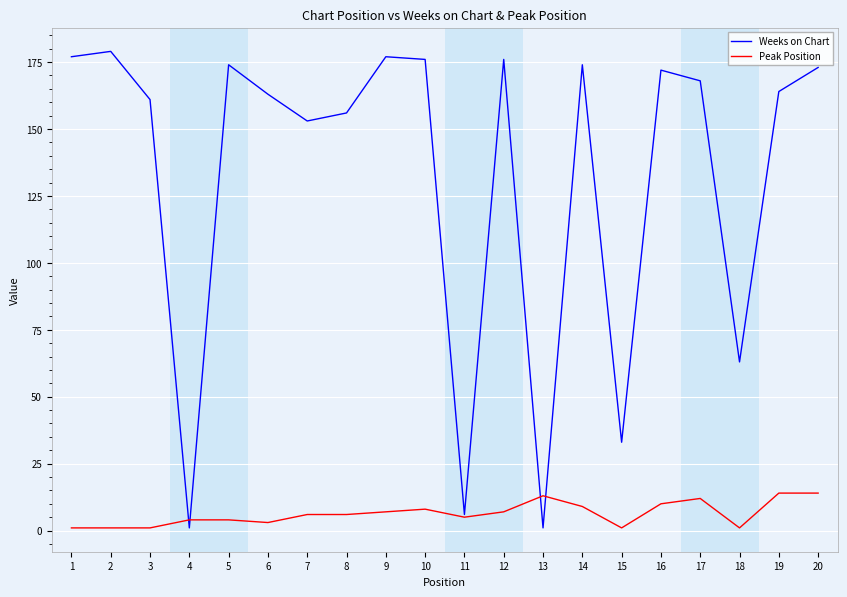

What are all the series names shown in the legend?

Weeks on Chart, Peak Position